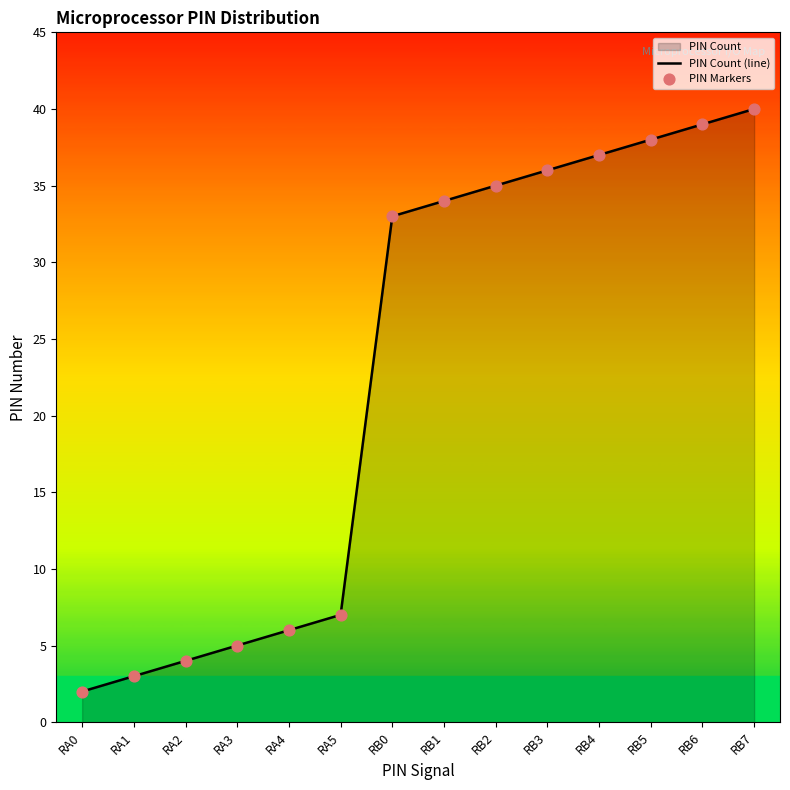

Where is the data nearest to the value 21?

RB0